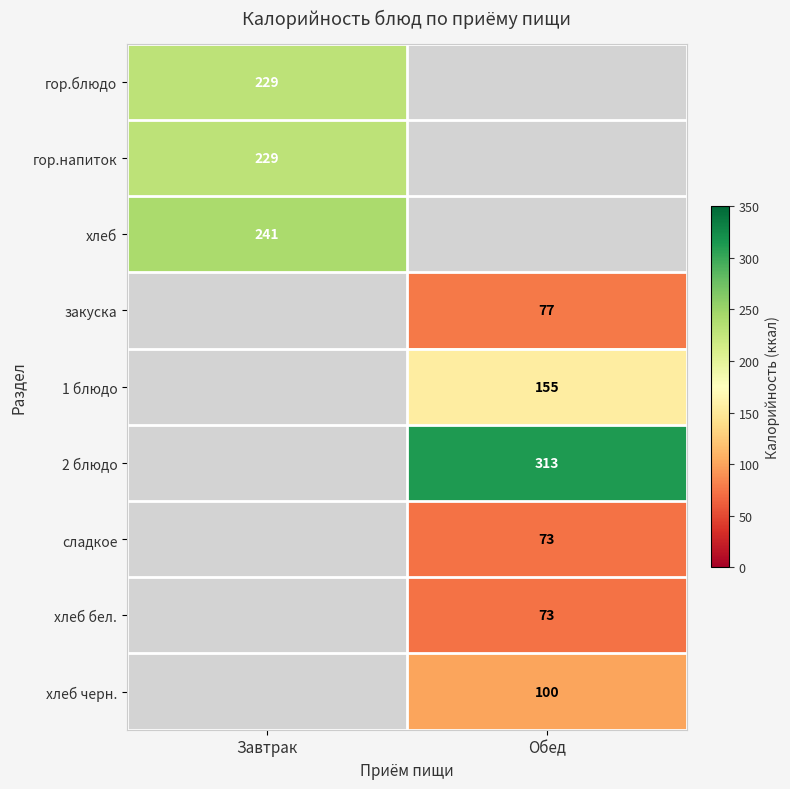

The хлеб черн. series shows 100 at Обед. True or false?

True